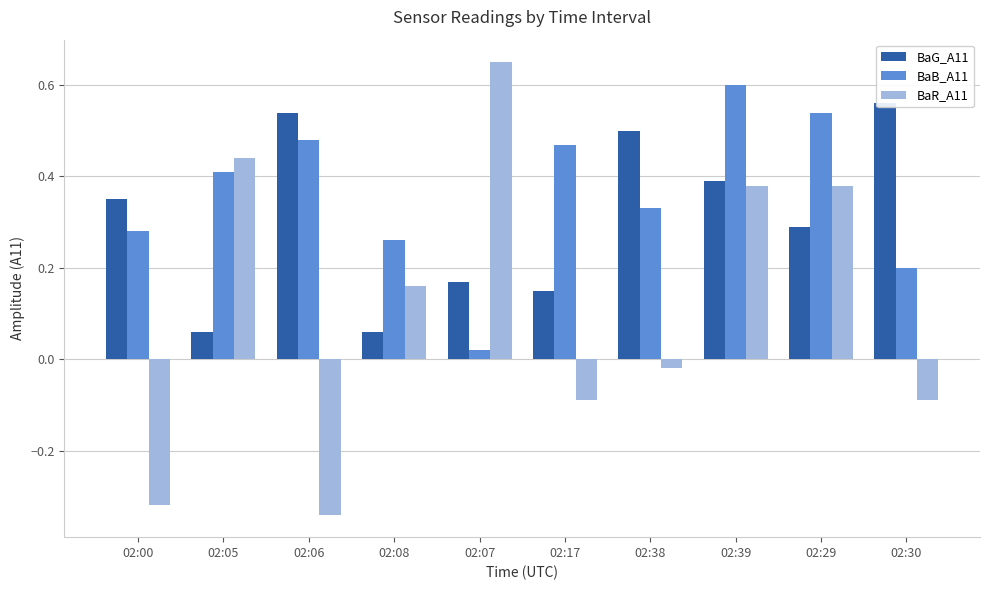

Count the number of categories in the chart.

10